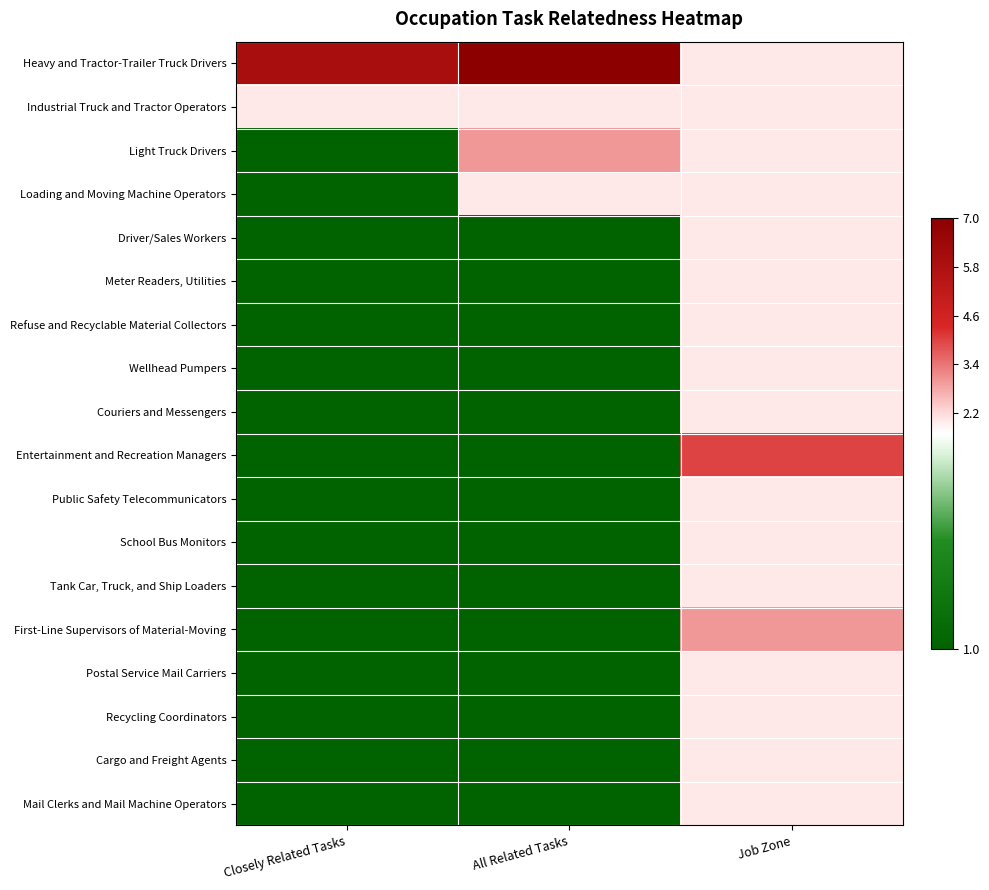

How many categories are shown in the chart?

3